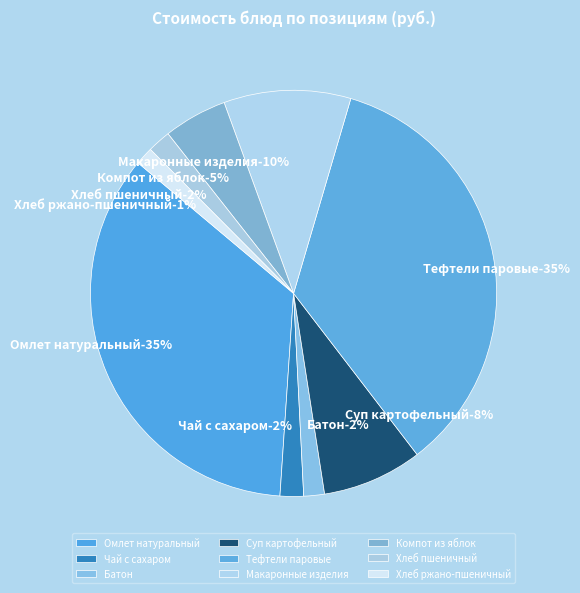

Which slice is the smallest?

Хлеб ржано-пшеничный